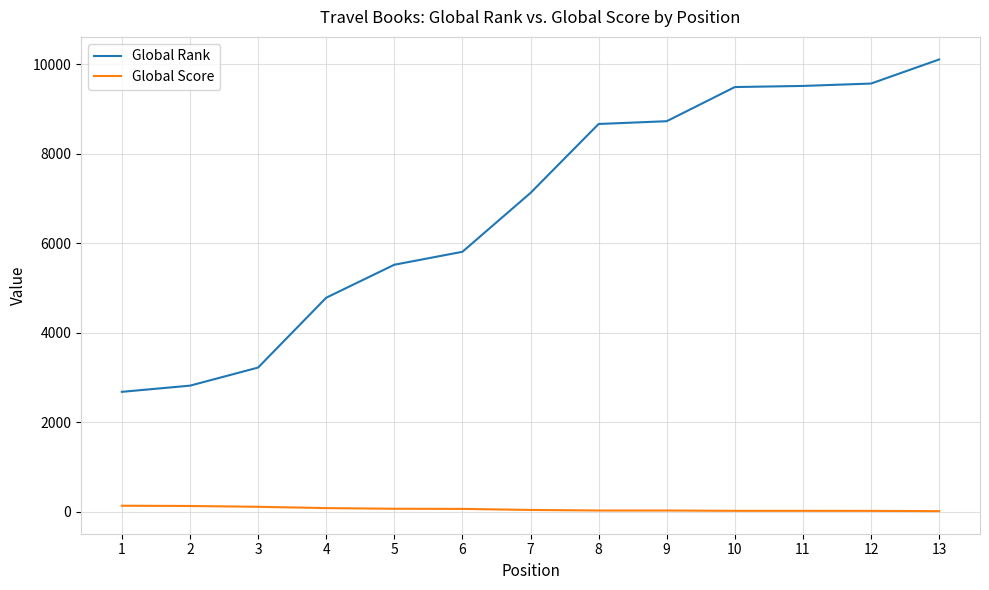

At which category is the sum across all series the highest?

13